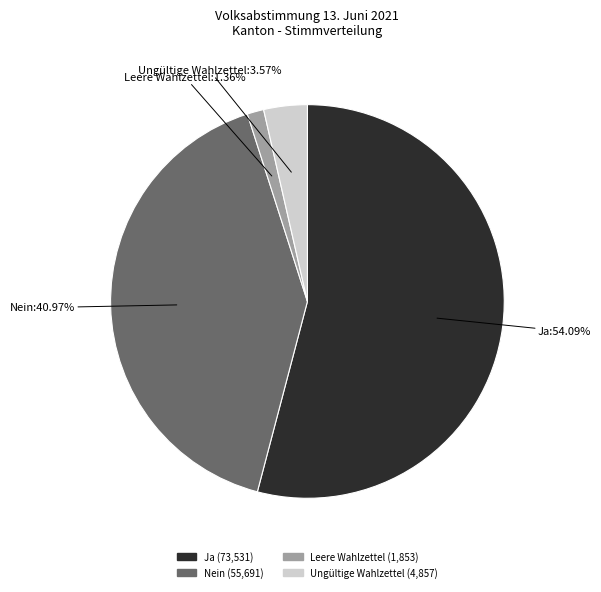

What percentage is the Leere Wahlzettel slice, to the nearest percent?

1%